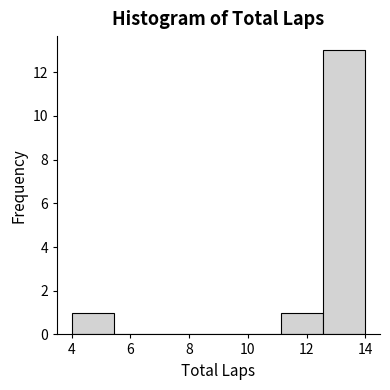

How tall is the bar that spans 4.0 to 5.4 on the x-axis? Neither the bar edges nor the heights are printed on the chart, so give them approximately, as read against the axes.

1